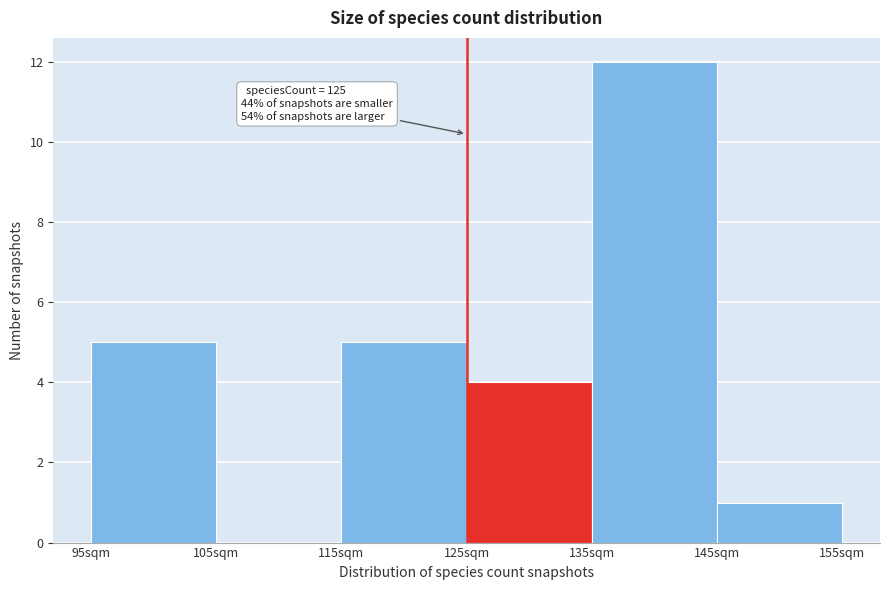

Which range on the x-axis has the tallest bar?

135 to 145